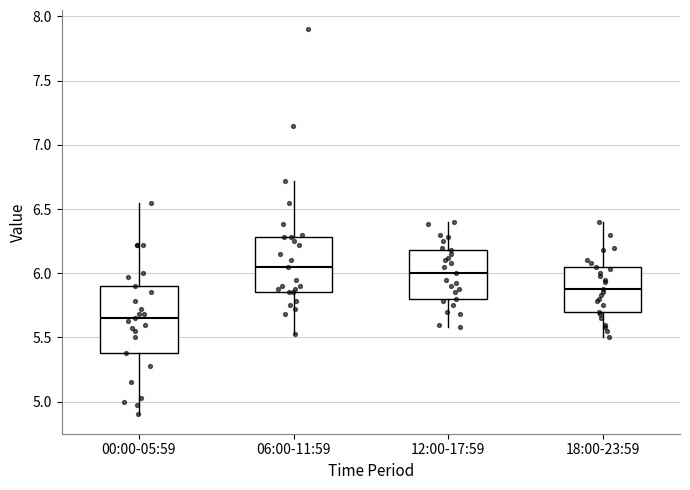

Where does the median line of the box for 00:00-05:59 sit on the y-axis? The values are not printed on the chart, so give them approximately, as read against the axis.

5.65